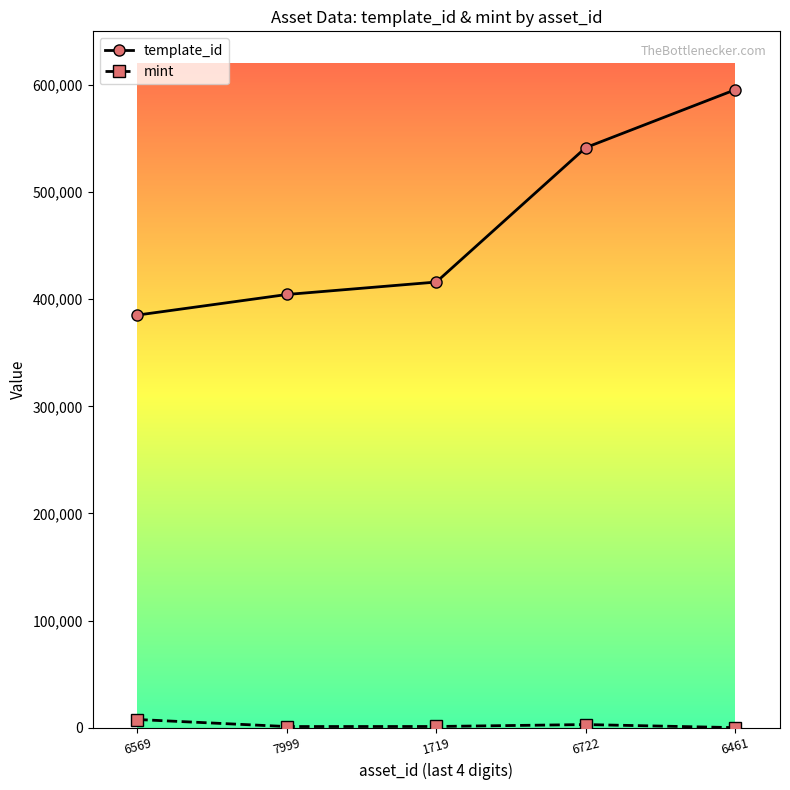

True or false: template_id and mint cross at least once.

False